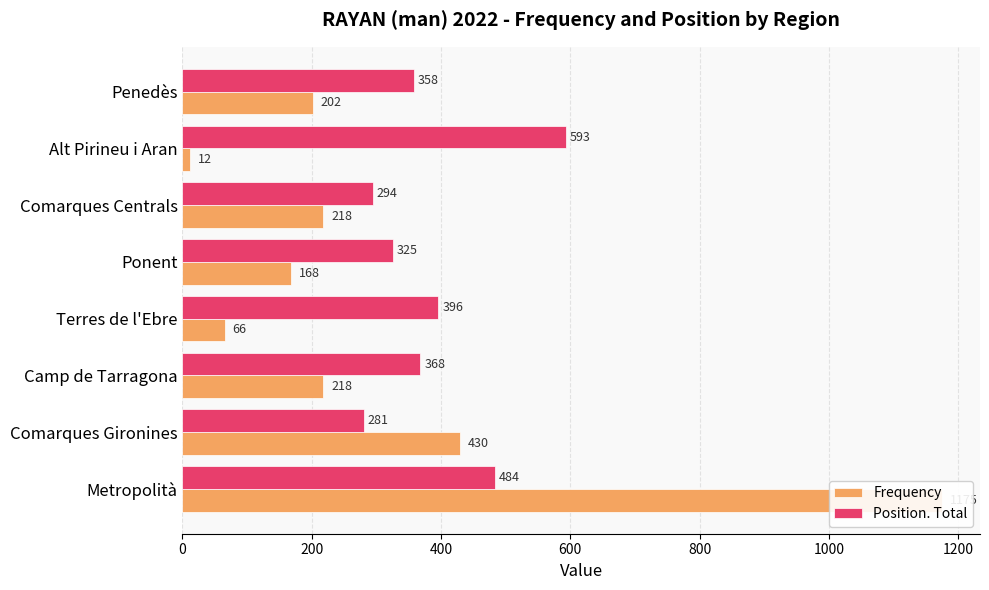

What is the minimum value shown in the chart?

12